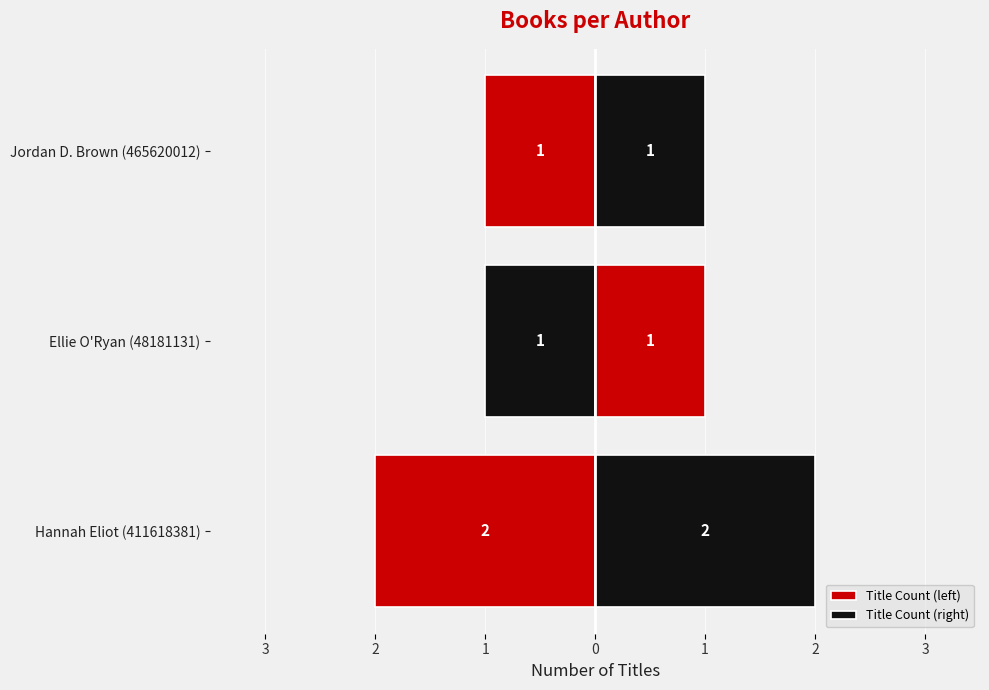

The Title Count (right) series shows 2 at Ellie O'Ryan (48181131). True or false?

False